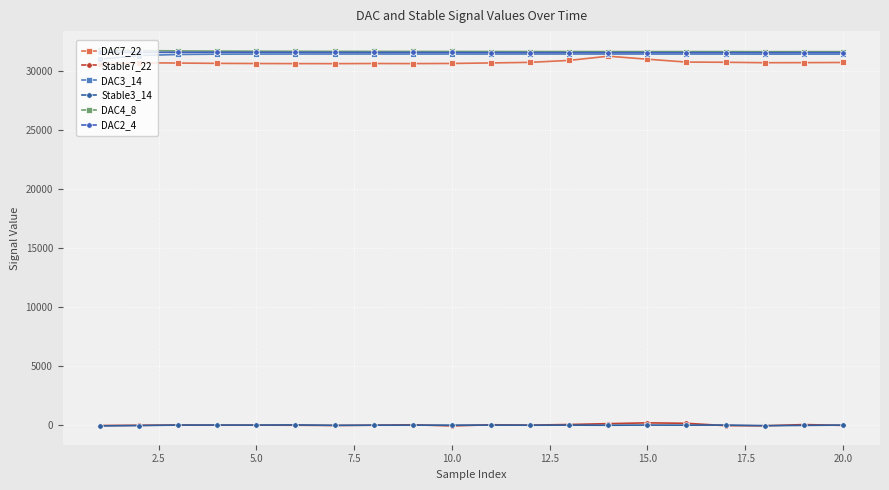

How many values in the DAC3_14 series are below 31472?

9